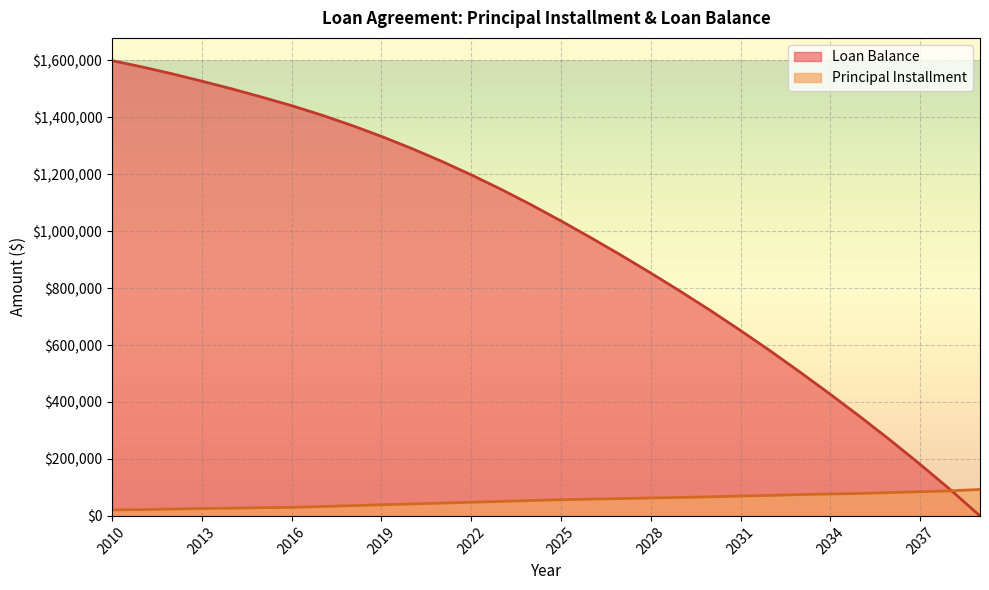

At how many categories does at least one series exceed 543644?

23